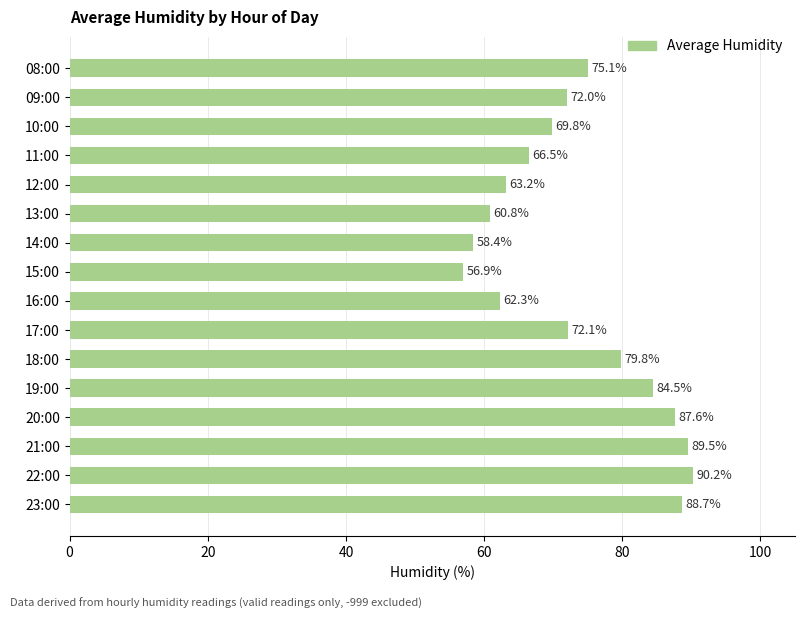

What is the value of the 8th bar from the top?

56.9